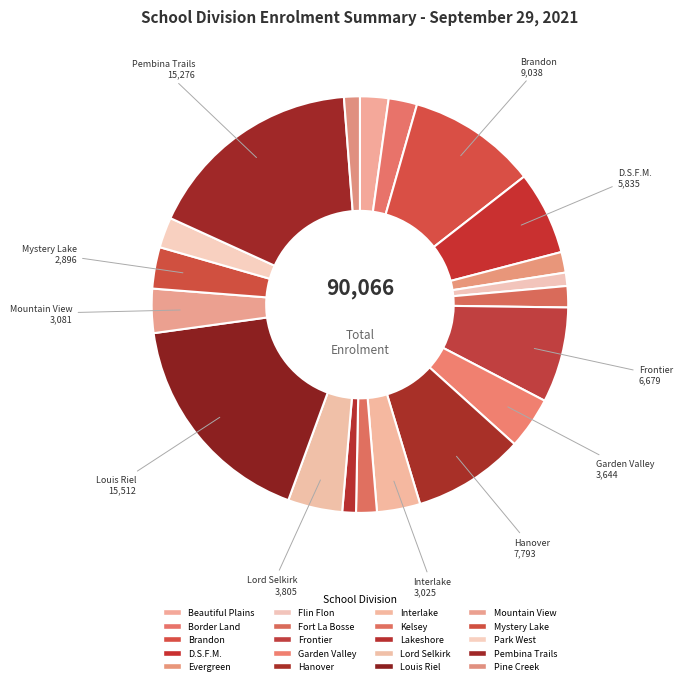

How many segments does this pie chart have?

20